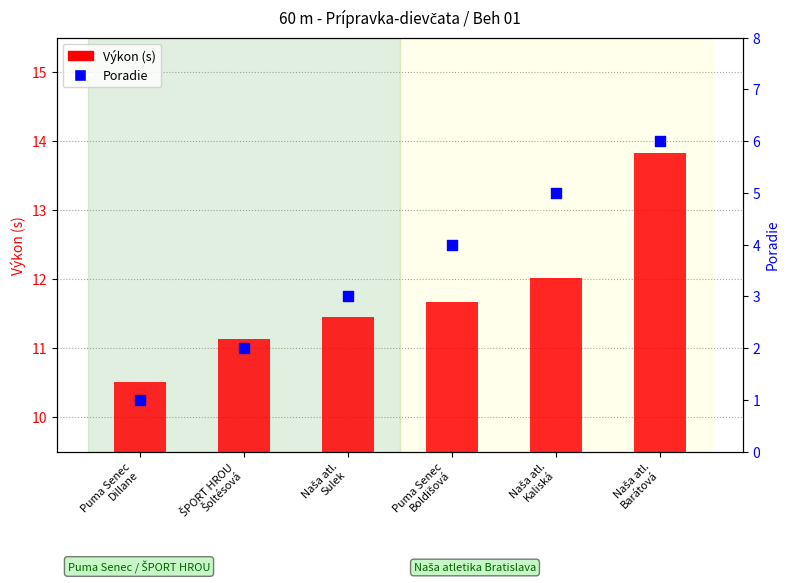

At how many categories does at least one series exceed 4?

6